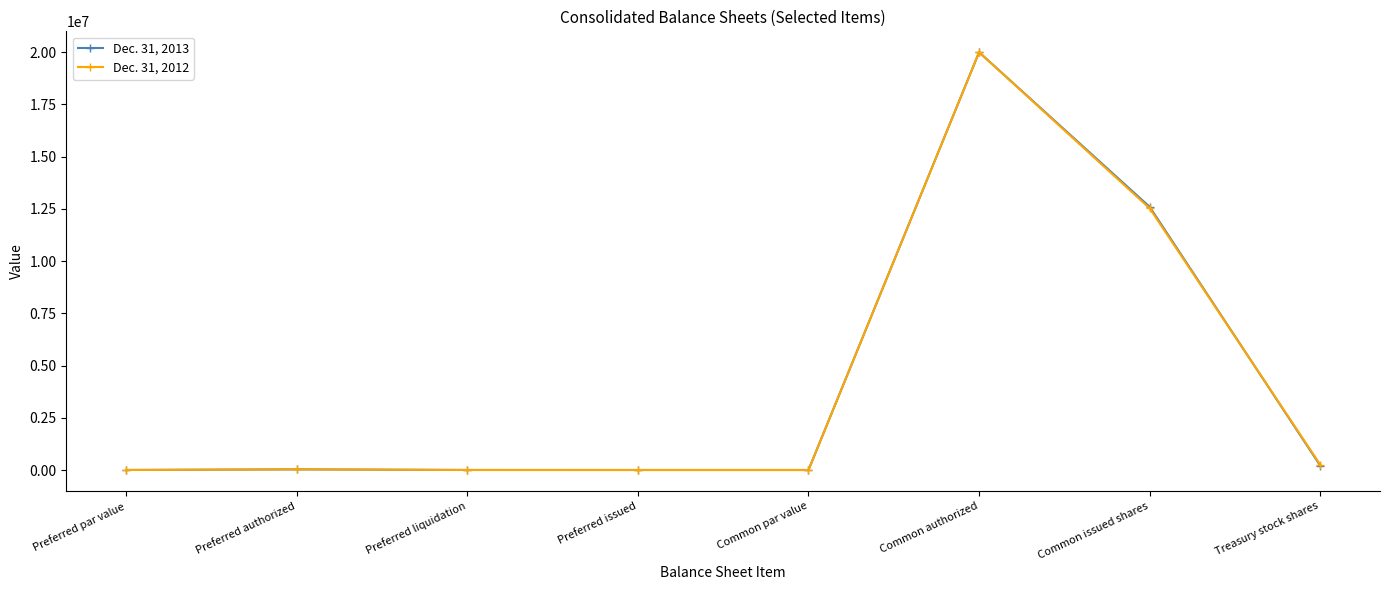

Is the value of Dec. 31, 2012 at Preferred par value greater than the value of Dec. 31, 2013 at Common issued shares?

No